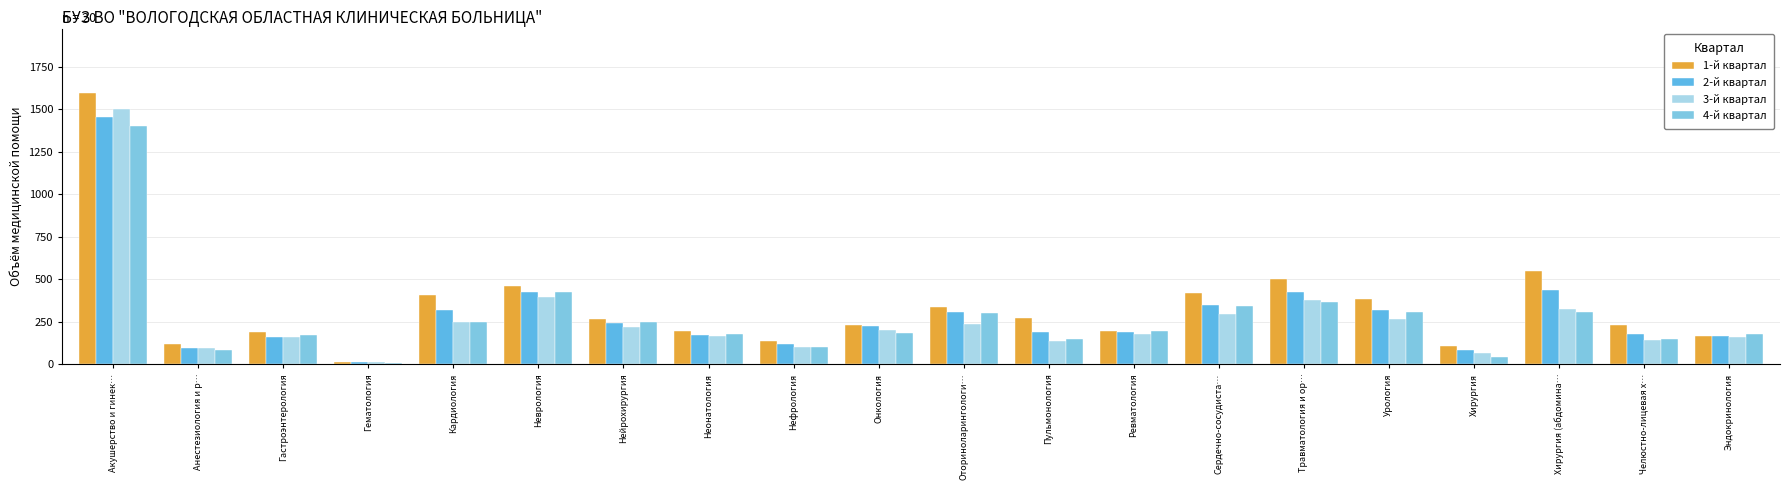

Reading left to right, extract all data points from this chart.

1-й квартал: Акушерство и гинек…=1594	Анестезиология и р…=117	Гастроэнтерология=190	Гематология=12	Кардиология=409	Неврология=462	Нейрохирургия=265	Неонатология=194	Нефрология=135	Онкология=230	Оториноларингологи…=336	Пульмонология=274	Ревматология=197	Сердечно-сосудиста…=422	Травматология и ор…=500	Урология=383	Хирургия=107	Хирургия (абдомина…=548	Челюстно-лицевая х…=230	Эндокринология=166
2-й квартал: Акушерство и гинек…=1454	Анестезиология и р…=95	Гастроэнтерология=163	Гематология=14	Кардиология=320	Неврология=424	Нейрохирургия=243	Неонатология=174	Нефрология=117	Онкология=223	Оториноларингологи…=308	Пульмонология=193	Ревматология=191	Сердечно-сосудиста…=350	Травматология и ор…=428	Урология=319	Хирургия=85	Хирургия (абдомина…=438	Челюстно-лицевая х…=176	Эндокринология=168
3-й квартал: Акушерство и гинек…=1503	Анестезиология и р…=95	Гастроэнтерология=163	Гематология=12	Кардиология=249	Неврология=394	Нейрохирургия=218	Неонатология=164	Нефрология=101	Онкология=204	Оториноларингологи…=237	Пульмонология=139	Ревматология=180	Сердечно-сосудиста…=299	Травматология и ор…=378	Урология=267	Хирургия=64	Хирургия (абдомина…=327	Челюстно-лицевая х…=141	Эндокринология=161
4-й квартал: Акушерство и гинек…=1404	Анестезиология и р…=83	Гастроэнтерология=174	Гематология=8	Кардиология=251	Неврология=427	Нейрохирургия=248	Неонатология=180	Нефрология=103	Онкология=182	Оториноларингологи…=302	Пульмонология=150	Ревматология=196	Сердечно-сосудиста…=344	Травматология и ор…=364	Урология=308	Хирургия=42	Хирургия (абдомина…=305	Челюстно-лицевая х…=152	Эндокринология=179